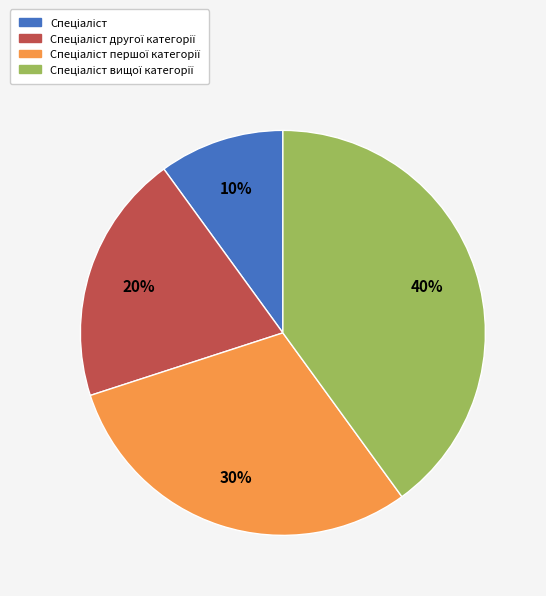

How many slices are in this pie chart?

4